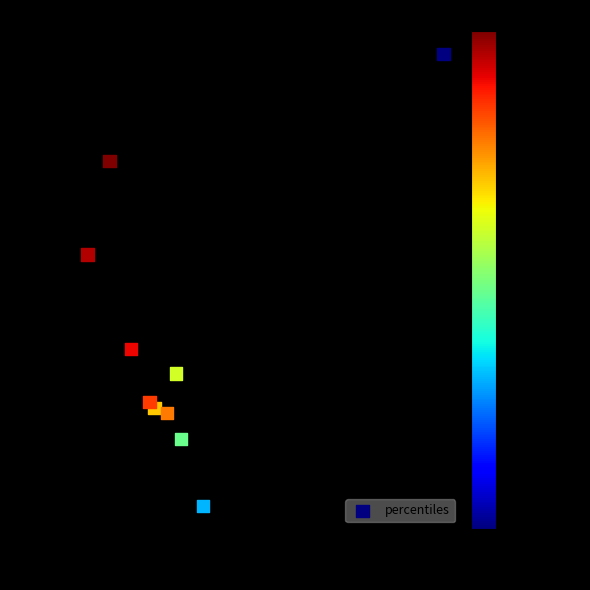

What Y value in the scatter plot is closest to -15?

-12.8